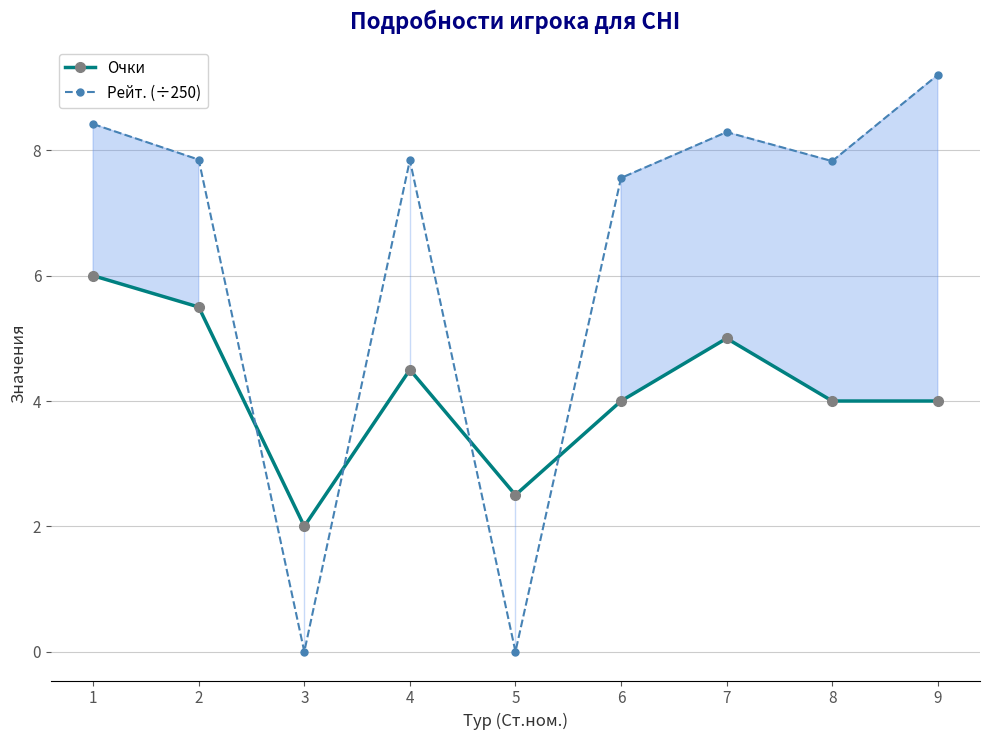

What is the difference between the second highest and second lowest values in the Рейт. (÷250) series?

8.4